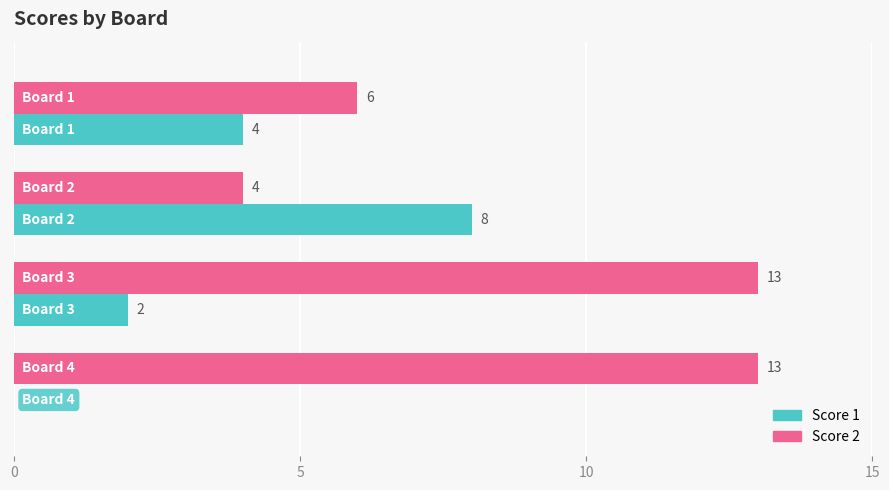

What is the highest value of the Score 1 series?

8